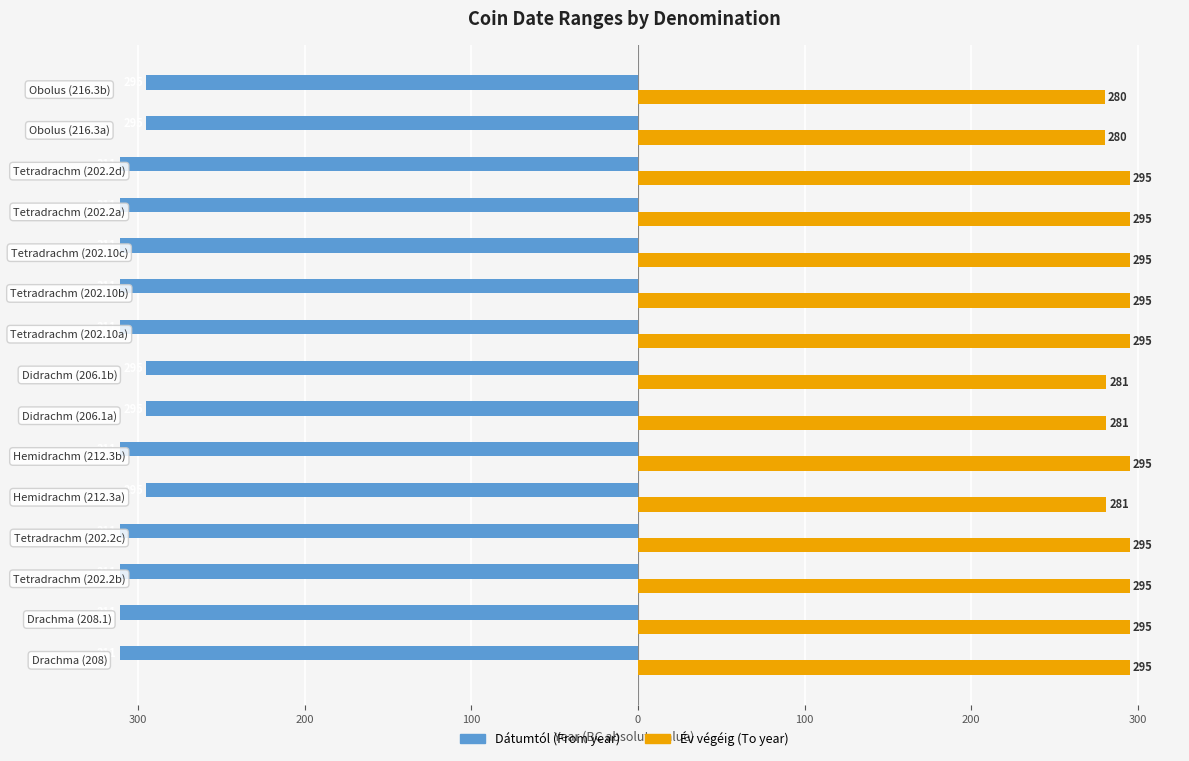

The Év végéig series shows 295 at 200. True or false?

True